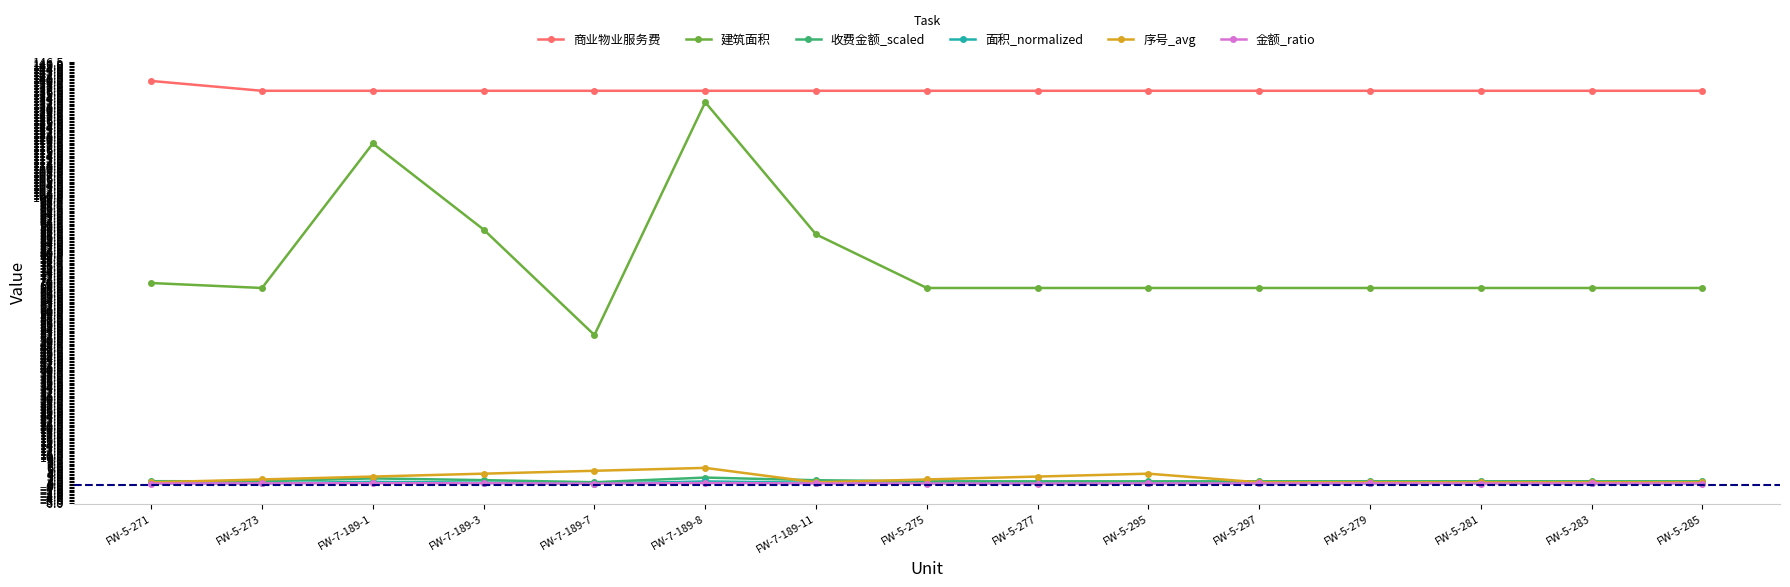

What is the value of the 序号_avg point at the 12th from the left?

1.0